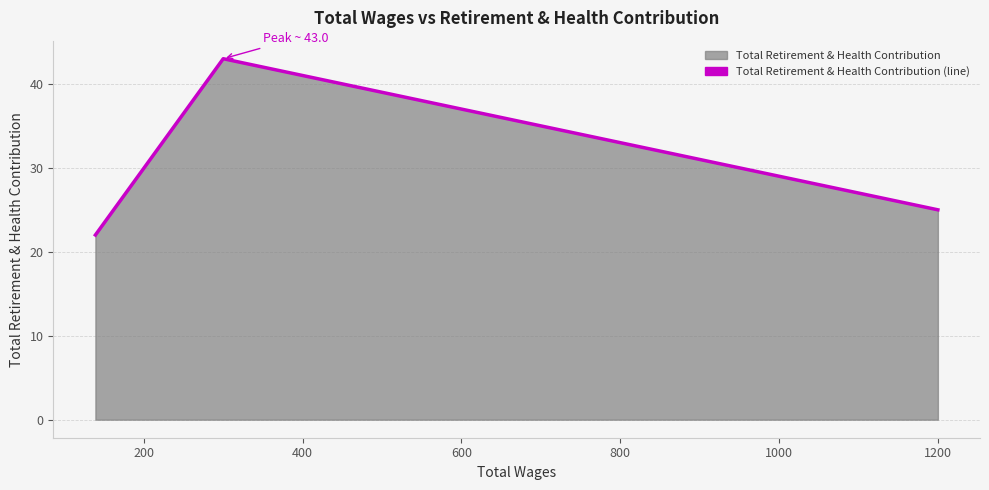

What is the sum of all values?

90